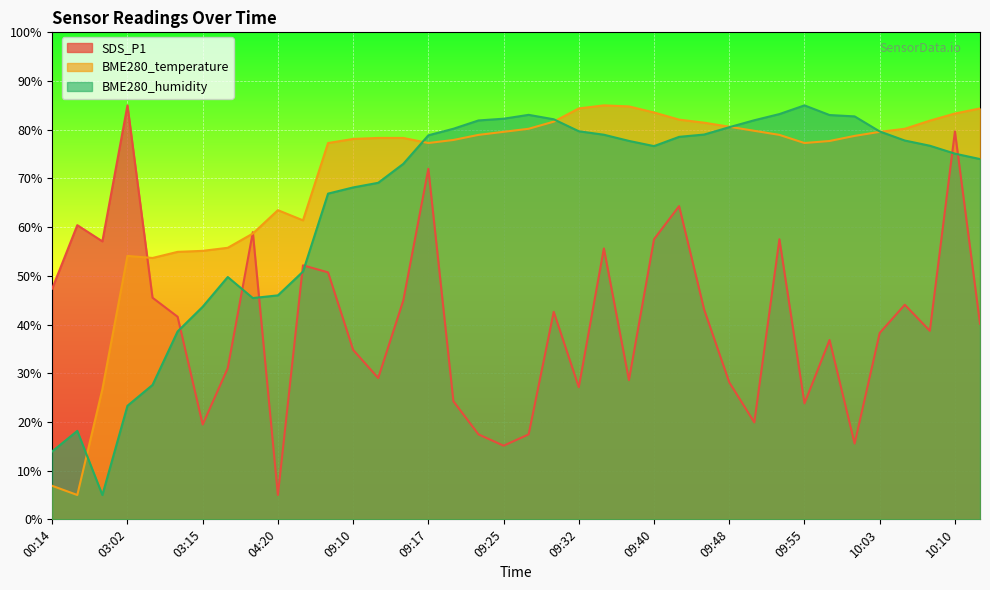

Does the chart display data point markers on the line(s)?

No